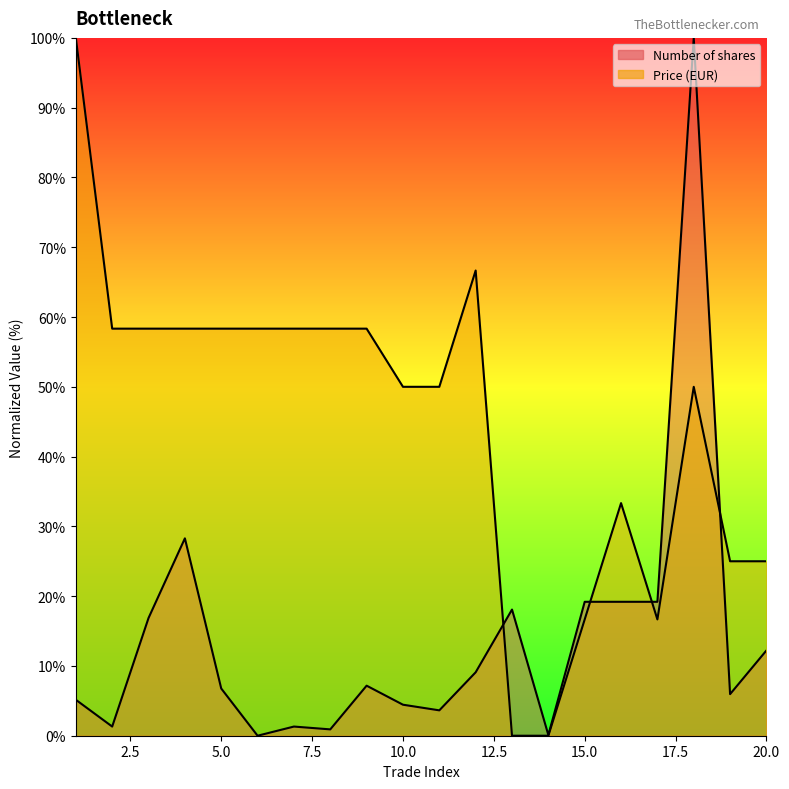

Does the chart display data point markers on the line(s)?

No